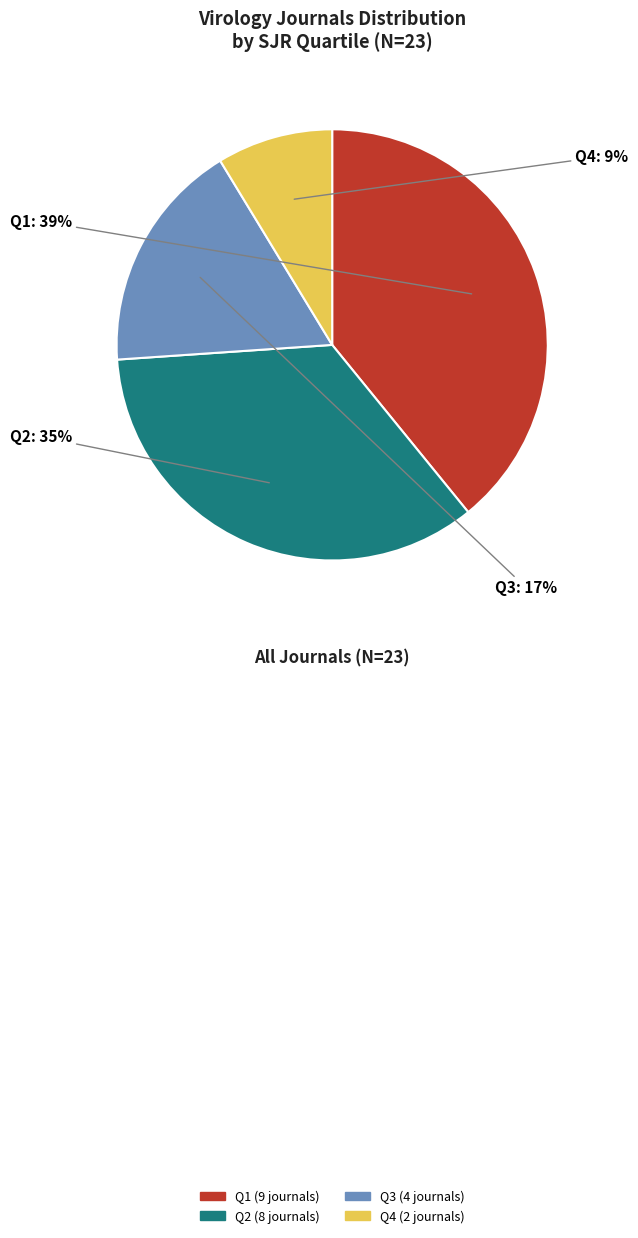

True or false: Q1 accounts for 32% of the total.

False